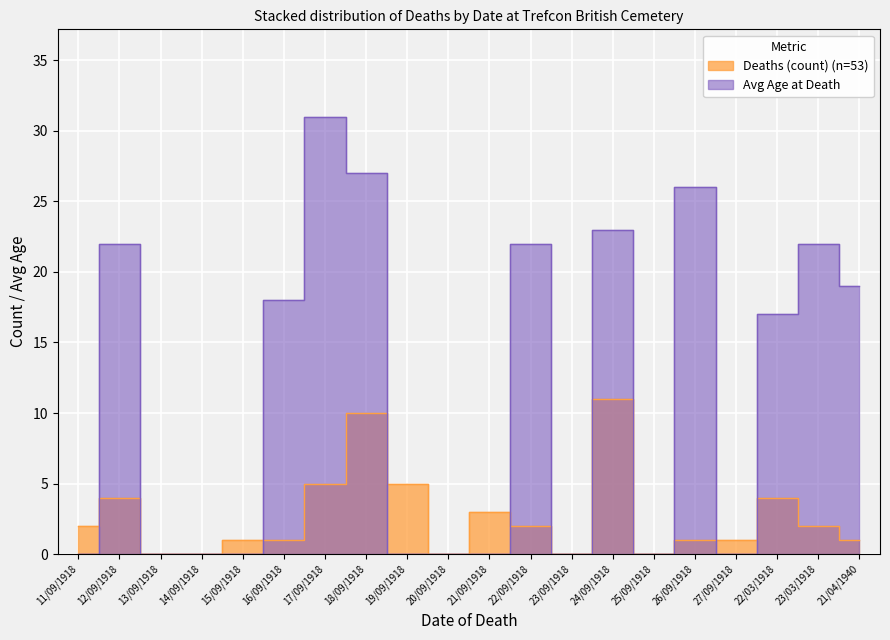

The value of Avg Age at Death at 21/04/1940 is 28. True or false?

False